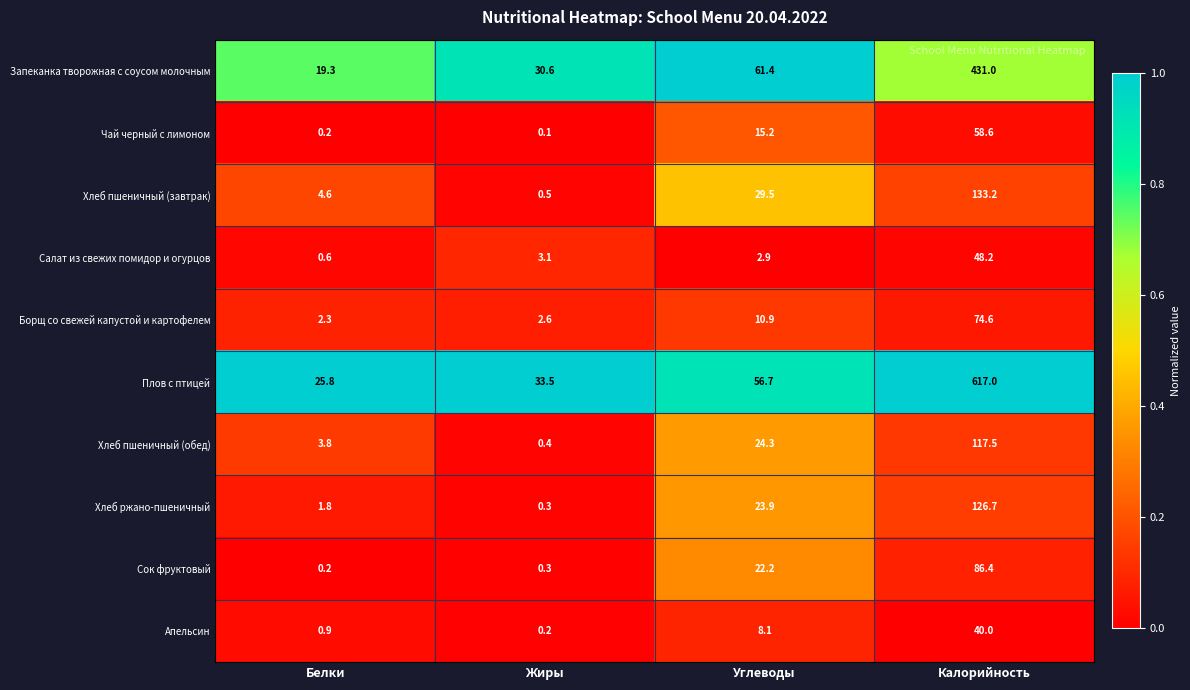

What is the difference between the maximum and minimum values in the Хлеб ржано-пшеничный series?

126.4